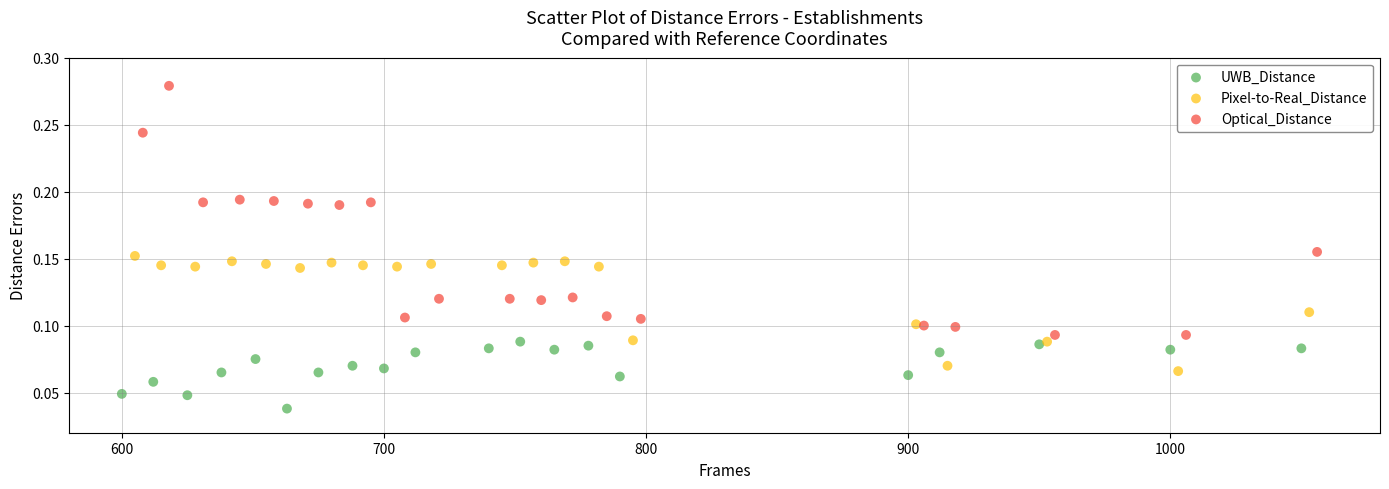

Which series contains the lowest Y value?

UWB_Distance